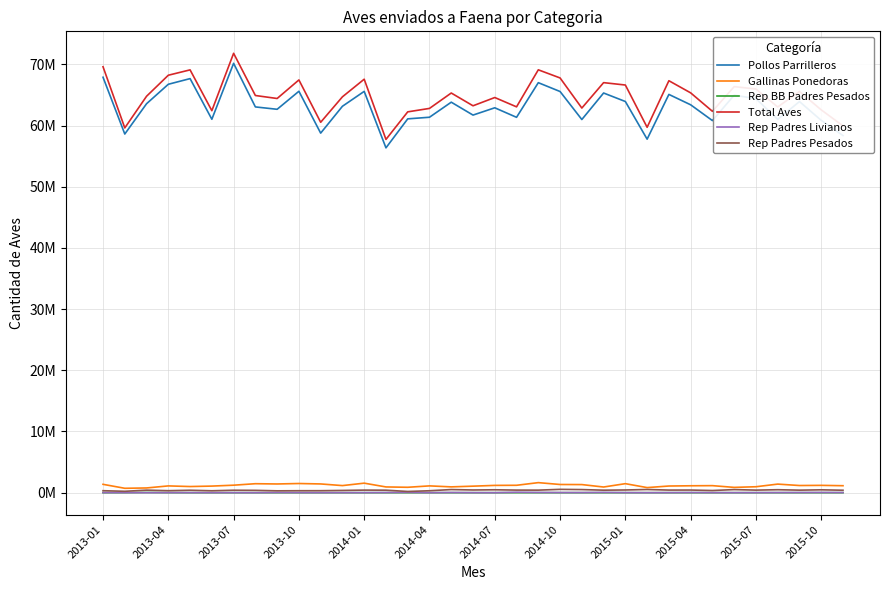

Reading left to right, list all the values displayed in this chart.

Pollos Parrilleros: 67884917	58609152	63559541	66738189	67663218	61020759	70162220	63036797	62650013	65594674	58753846	63142893	65576301	56349225	61086262	61350272	63810566	61702391	62895135	61338333	66998202	65553887	60978172	65310164	63920260	57768809	65079475	63383661	60803114	64960209	64386798	60997323	63912735	60838988	58355372
Gallinas Ponedoras: 1366736	719106	772726	1108686	1005222	1078534	1225708	1467572	1424707	1499655	1428629	1160196	1556876	939665	884432	1112176	950323	1066864	1192005	1210746	1643234	1340116	1325279	927296	1474397	832758	1090366	1130354	1151090	866784	971748	1403476	1171381	1197623	1141204
Rep BB Padres Pesados: 2700	7000	31500	9100	0	0	0	0	0	0	0	0	0	0	0	0	0	0	0	0	0	0	0	0	0	0	0	0	0	0	0	0	0	0	0
Total Aves: 69600603	59606630	64780237	68216043	69091260	62419639	71798533	64902134	64413332	67445872	60526589	64688029	67566662	57727962	62230594	62793565	65308666	63222452	64572962	63047820	69101176	67770546	62851431	67004341	66615555	59707543	67316688	65334254	62320379	66351706	65962610	63029108	65558533	62554457	59933188
Rep Padres Livianos: 13900	8500	0	11100	10700	5500	7000	800	29300	12900	6650	7800	10340	26530	49660	3800	30800	7720	0	72800	38984	22900	18750	46600	12400	0	10200	28228	11400	6200	9350	19000	27400	36369	25150
Rep Padres Pesados: 324350	228550	415510	326561	398870	313096	400953	381165	304300	321503	325164	368240	421480	408392	199240	316647	512077	441537	475922	423541	416256	544551	509130	409485	442583	522156	425547	431351	353475	508513	419914	485817	414529	469333	401462